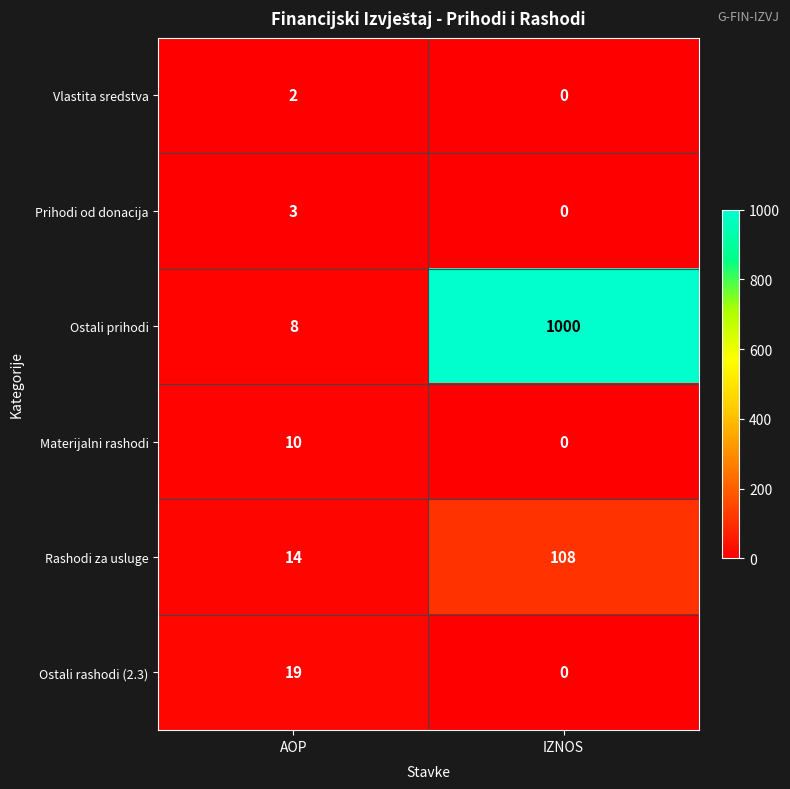

Rank the series by their maximum value, from highest to lowest.

Ostali prihodi, Rashodi za usluge, Ostali rashodi (2.3), Materijalni rashodi, Prihodi od donacija, Vlastita sredstva